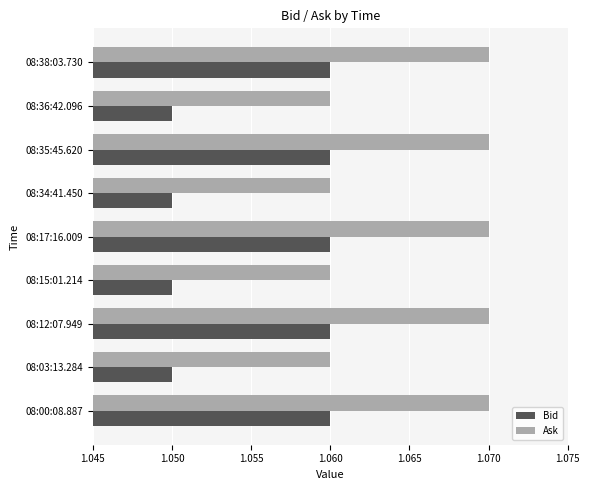

What is the sum of the Ask values at 08:36:42.096 and 08:12:07.949?

2.1